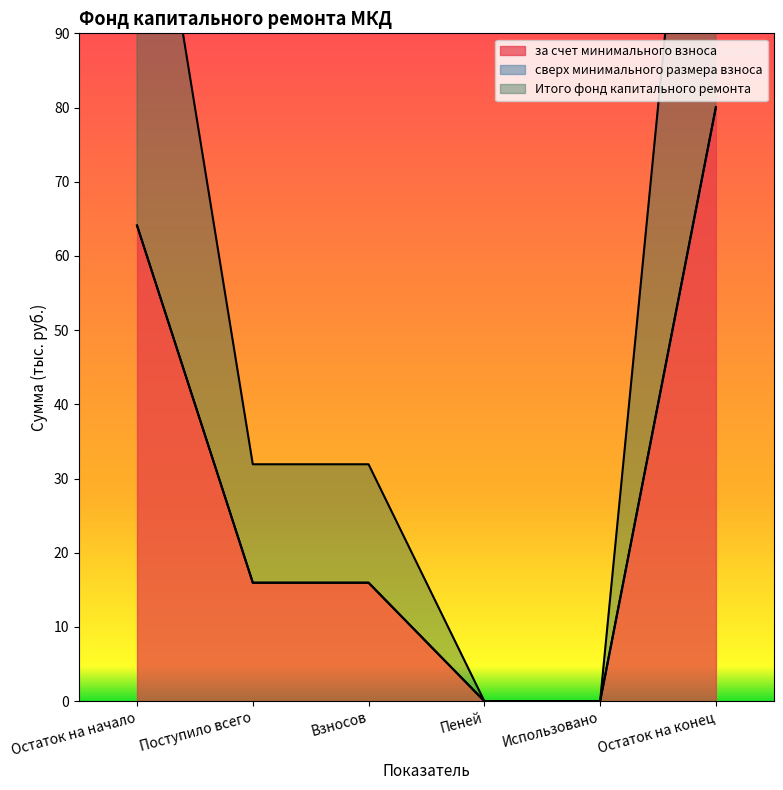

Does the chart have visible grid lines?

No